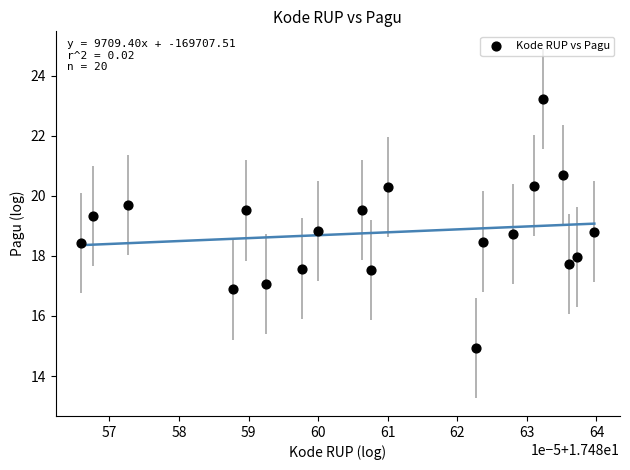

List the coordinates of all points as (X, Y) pairs, reading left to right.

(17.5, 18.4)  (17.5, 19.3)  (17.5, 19.7)  (17.5, 16.9)  (17.5, 19.5)  (17.5, 17.1)  (17.5, 17.6)  (17.5, 18.8)  (17.5, 19.5)  (17.5, 17.5)  (17.5, 20.3)  (17.5, 14.9)  (17.5, 18.5)  (17.5, 18.7)  (17.5, 20.3)  (17.5, 23.2)  (17.5, 20.7)  (17.5, 17.7)  (17.5, 18.0)  (17.5, 18.8)